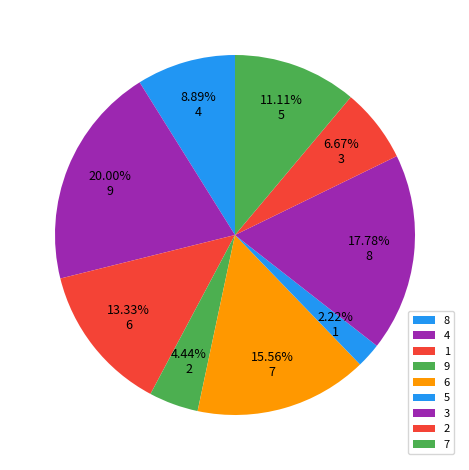

Is it true that 2 is 1% of the pie?

False